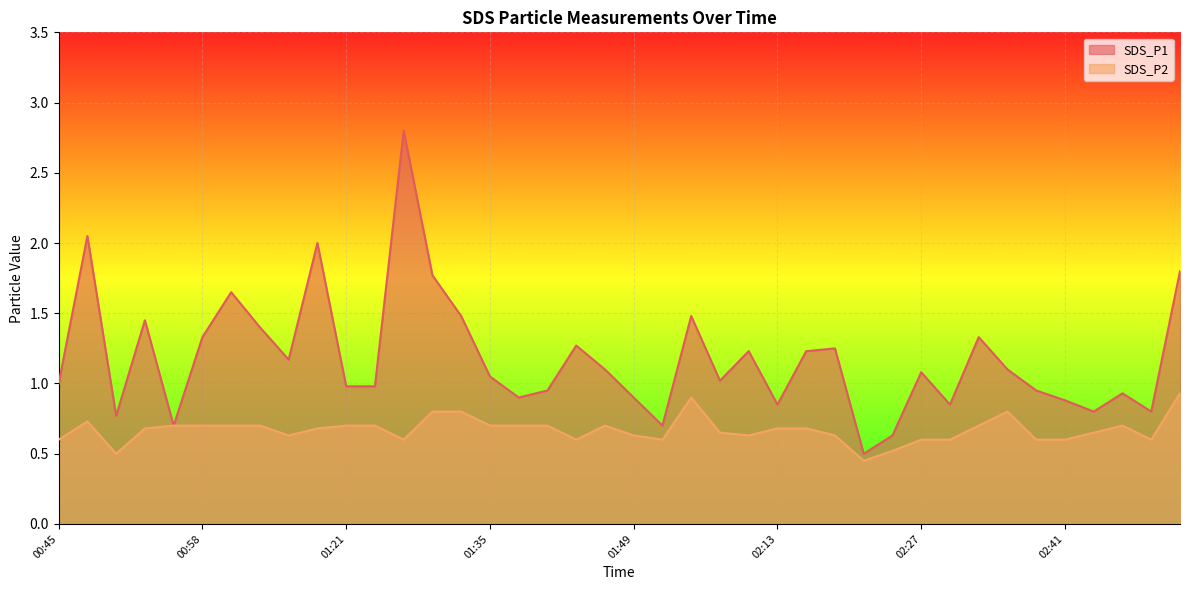

Which series has the largest total across all categories?

SDS_P1